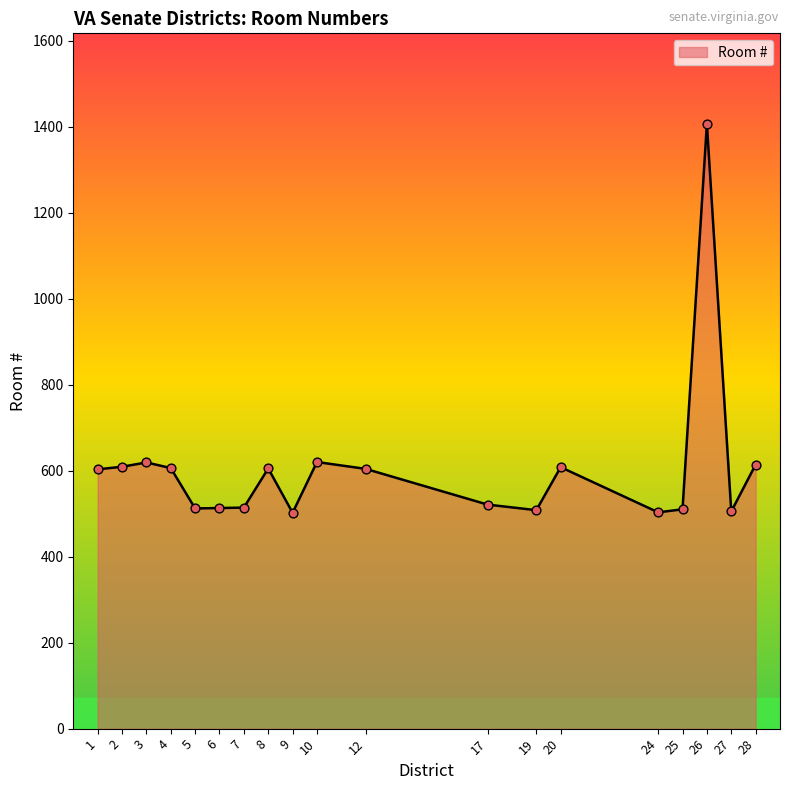

Approximately how many times larger is the value at 25 compared to 2?

0.8